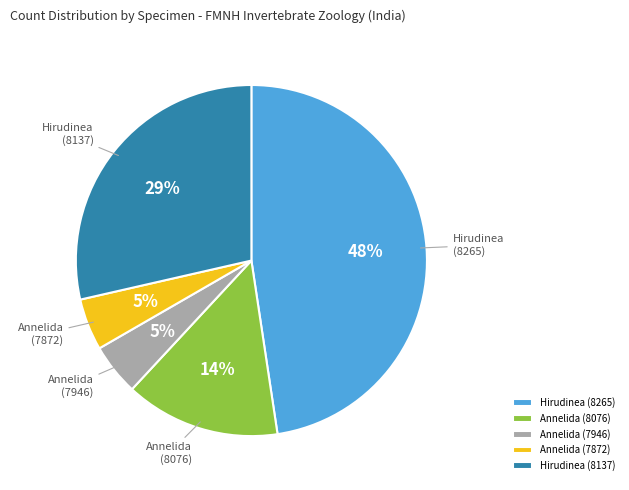

Is there a majority slice in this chart?

No